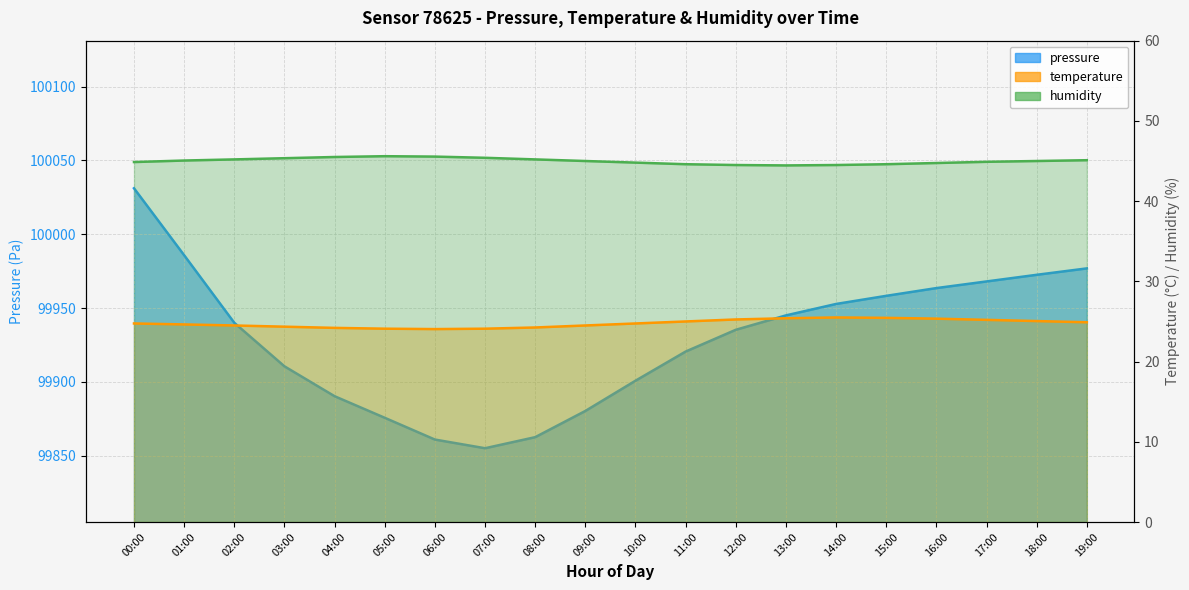

Is it true that humidity equals 44.8 at 16:00?

True